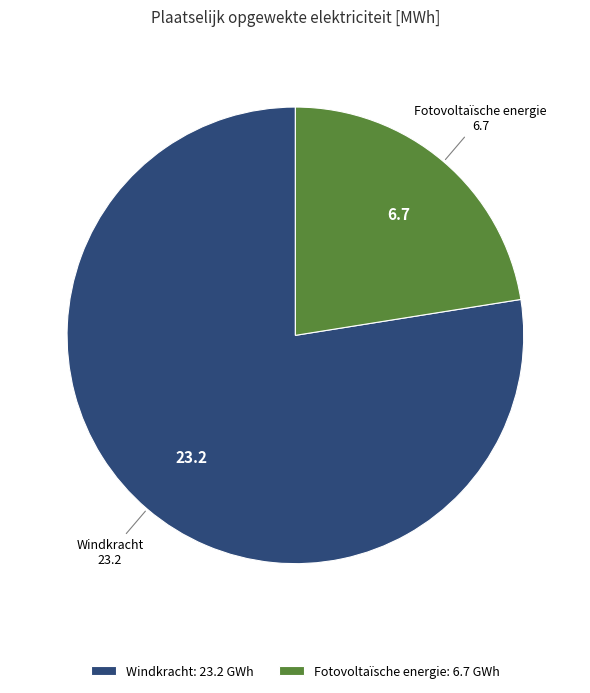

What is the largest slice in the pie chart?

Windkracht